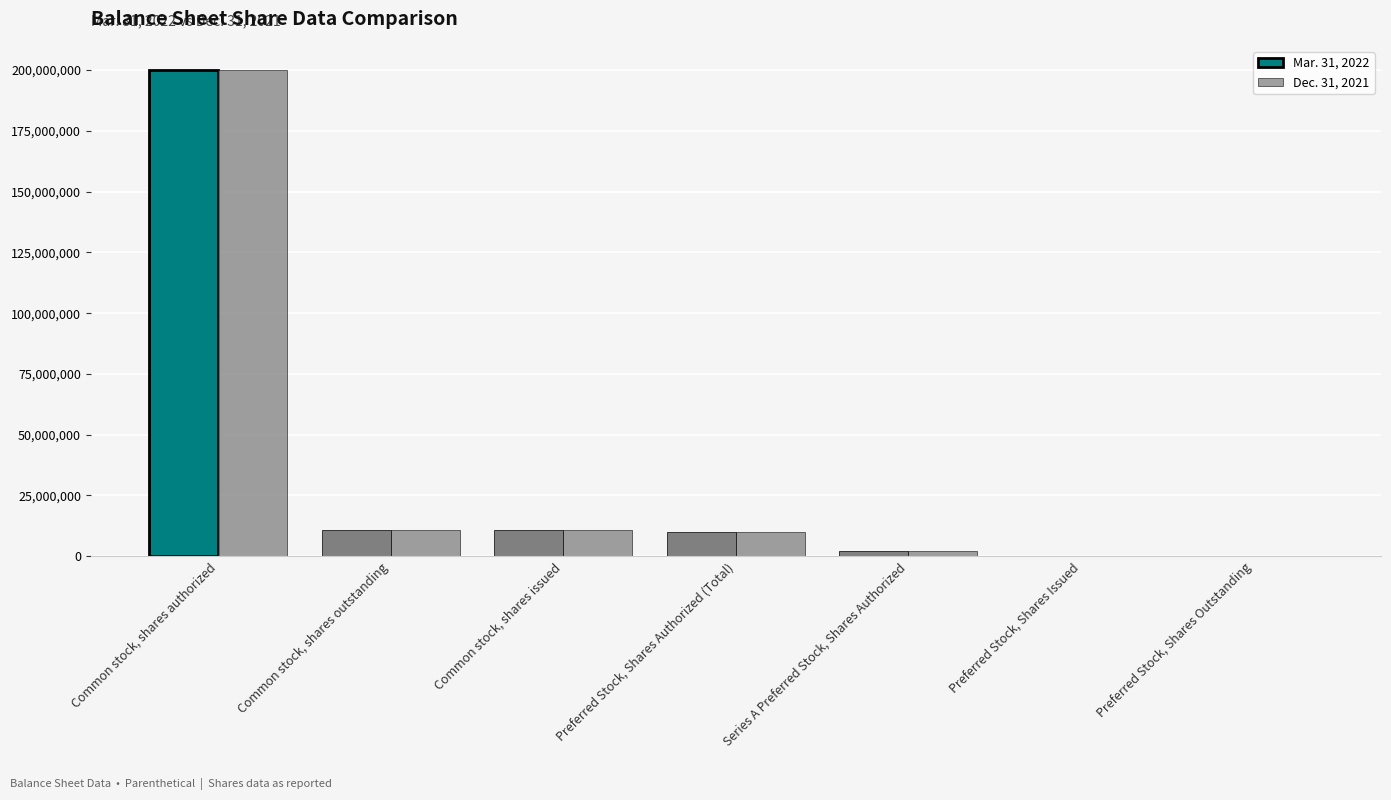

List the labels in order of Dec. 31, 2021 value, smallest first.

Preferred Stock, Shares Issued, Preferred Stock, Shares Outstanding, Series A Preferred Stock, Shares Authorized, Preferred Stock, Shares Authorized (Total), Common stock, shares outstanding, Common stock, shares issued, Common stock, shares authorized